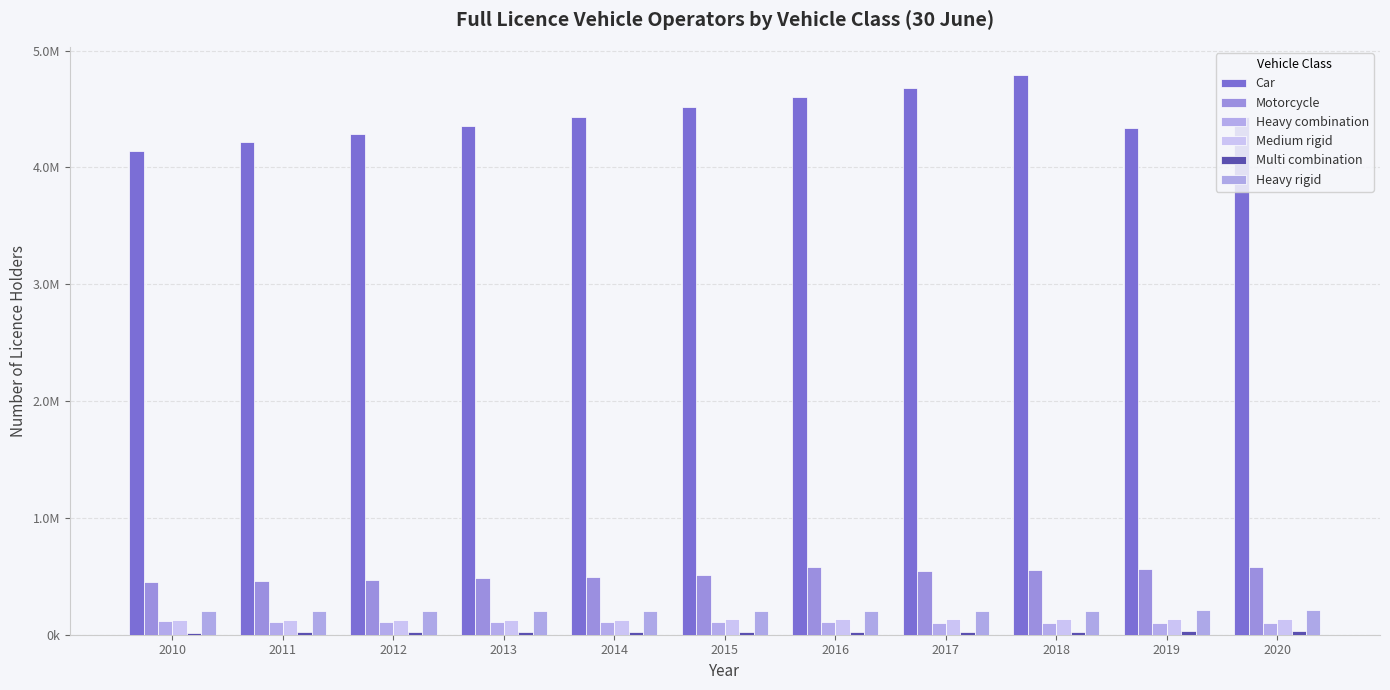

What is the value of the Car bar at the 3rd from the left?

4287119